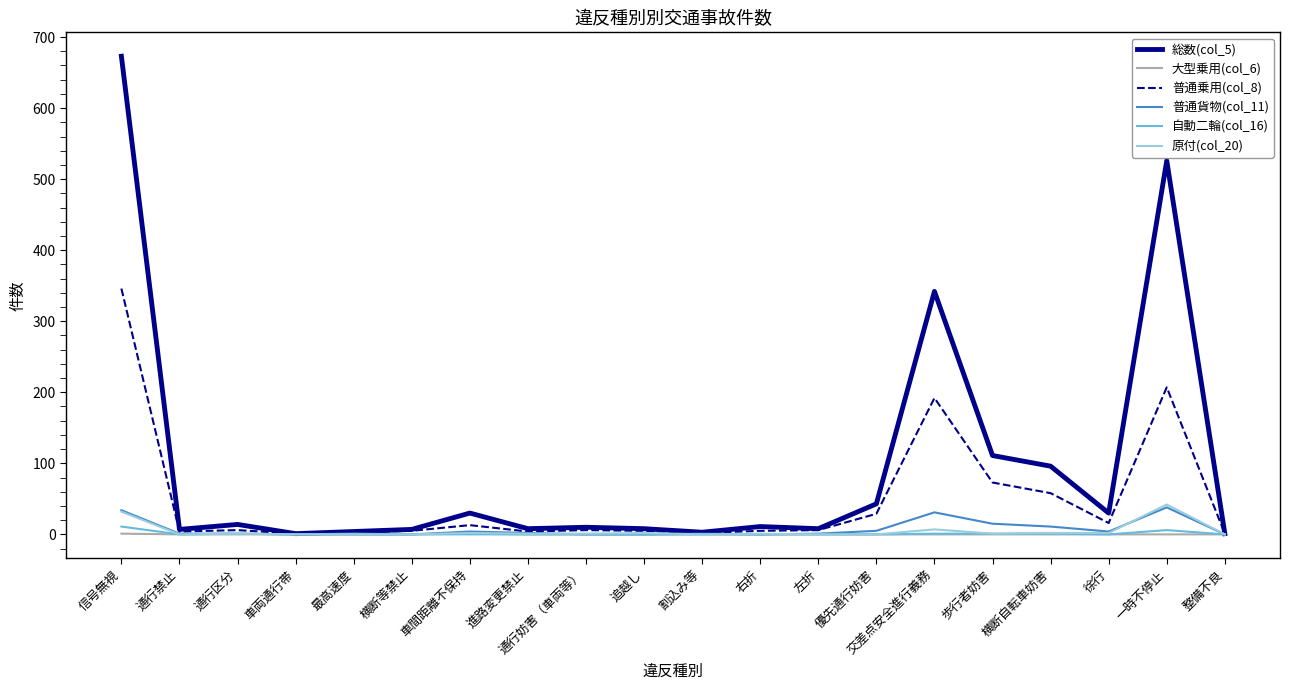

What is the greatest value displayed?

673